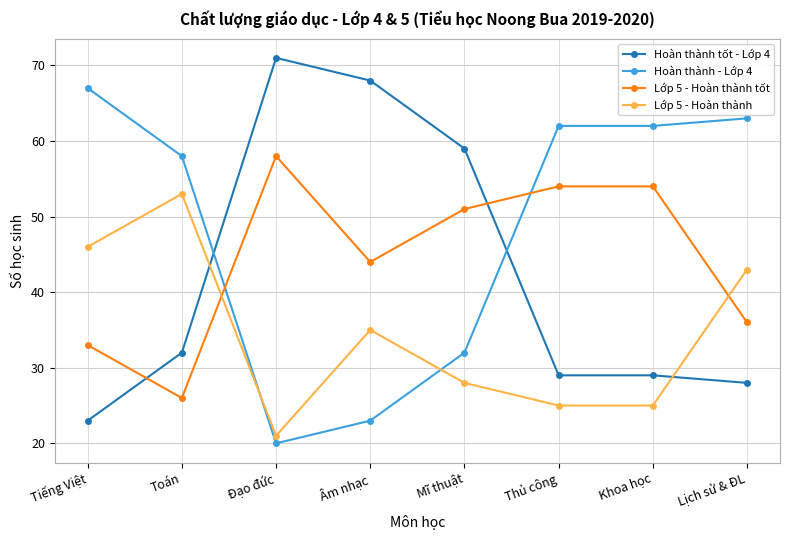

Which label corresponds to the smallest value in the chart?

Đạo đức